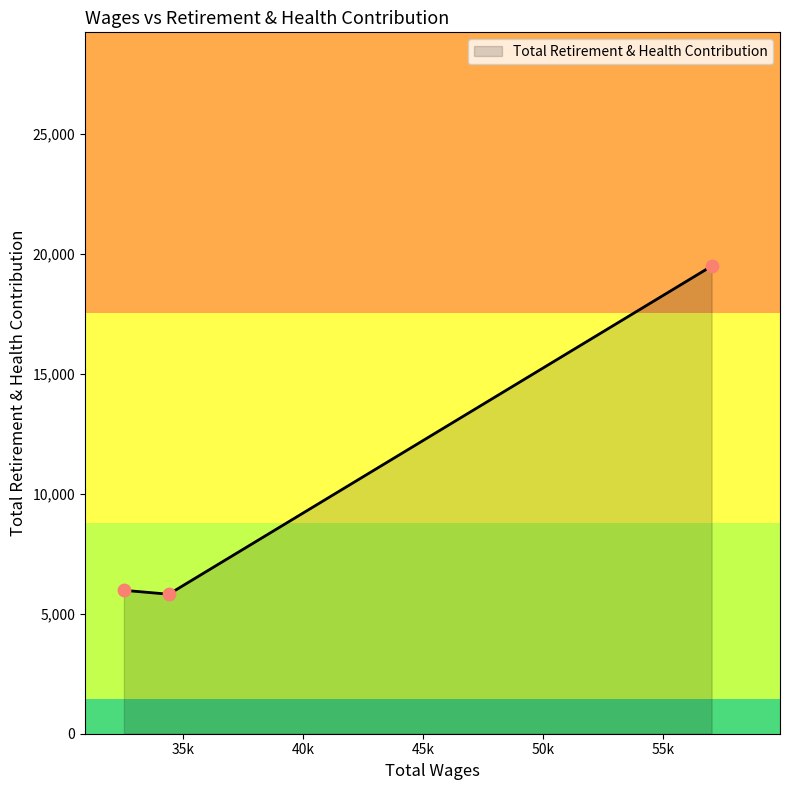

What is the greatest value displayed?

19488